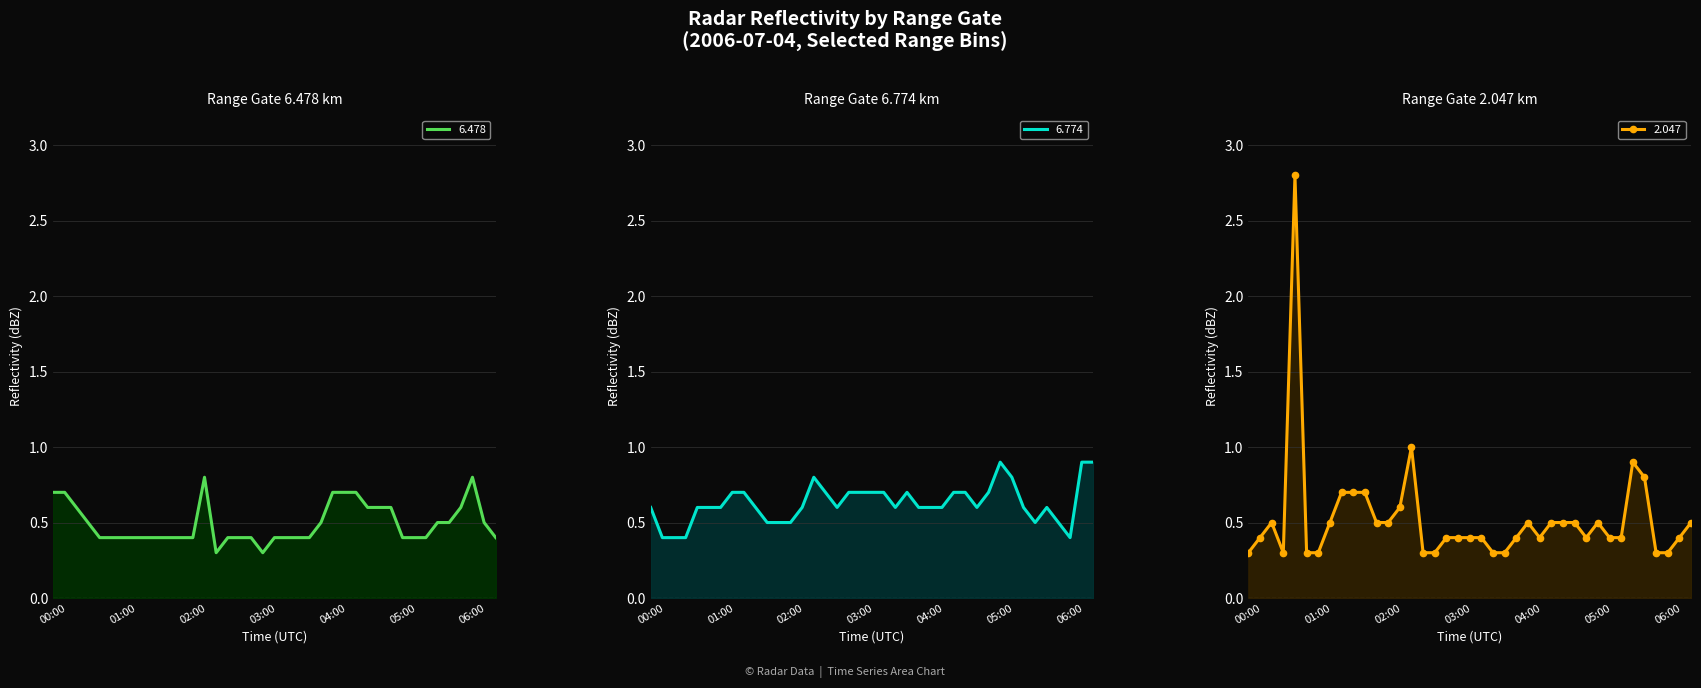

Reading left to right, list all the values displayed in this chart.

6.478: 0.7	0.7	0.6	0.5	0.4	0.4	0.4	0.4	0.4	0.4	0.4	0.4	0.4	0.8	0.3	0.4	0.4	0.4	0.3	0.4	0.4	0.4	0.4	0.5	0.7	0.7	0.7	0.6	0.6	0.6	0.4	0.4	0.4	0.5	0.5	0.6	0.8	0.5	0.4
6.774: 0.6	0.4	0.4	0.4	0.6	0.6	0.6	0.7	0.7	0.6	0.5	0.5	0.5	0.6	0.8	0.7	0.6	0.7	0.7	0.7	0.7	0.6	0.7	0.6	0.6	0.6	0.7	0.7	0.6	0.7	0.9	0.8	0.6	0.5	0.6	0.5	0.4	0.9	0.9
2.047: 0.3	0.4	0.5	0.3	2.8	0.3	0.3	0.5	0.7	0.7	0.7	0.5	0.5	0.6	1.0	0.3	0.3	0.4	0.4	0.4	0.4	0.3	0.3	0.4	0.5	0.4	0.5	0.5	0.5	0.4	0.5	0.4	0.4	0.9	0.8	0.3	0.3	0.4	0.5